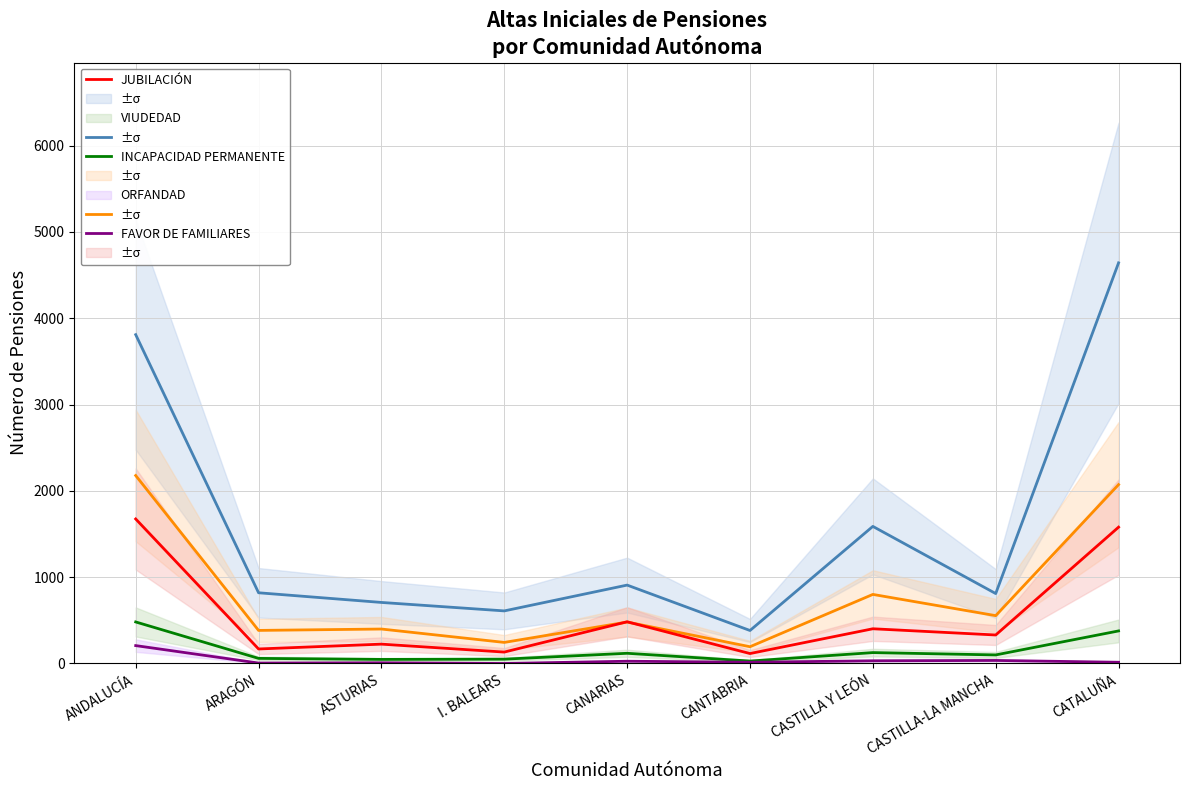

At which label does ORFANDAD first exceed 99?

ANDALUCÍA